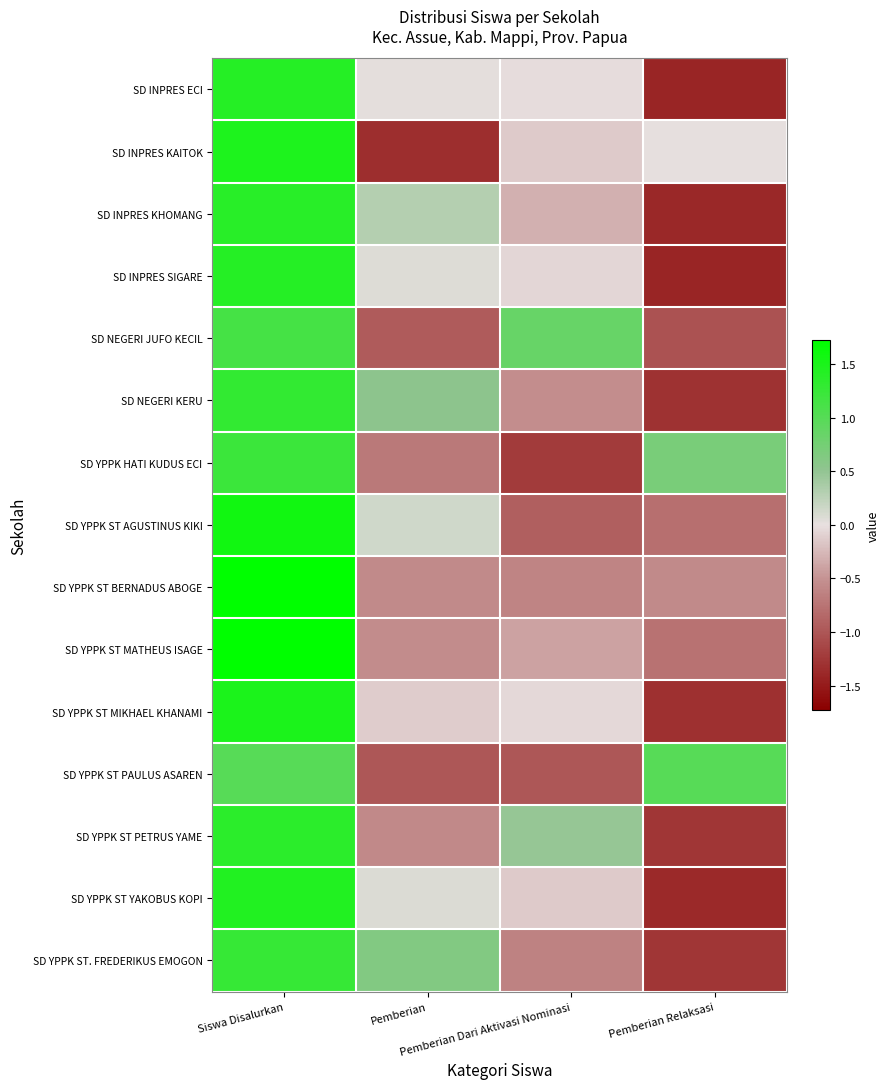

Which has a higher value, Pemberian or Siswa Disalurkan?

Siswa Disalurkan